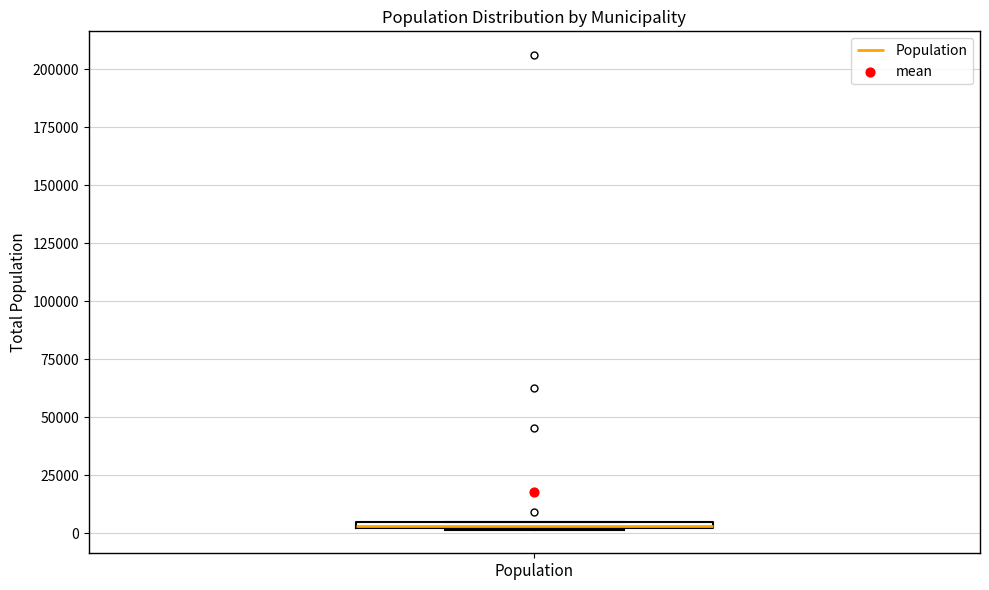

Where is the lower edge of the box for Population on the y-axis? The values are not printed on the chart, so give them approximately, as read against the axis.

0